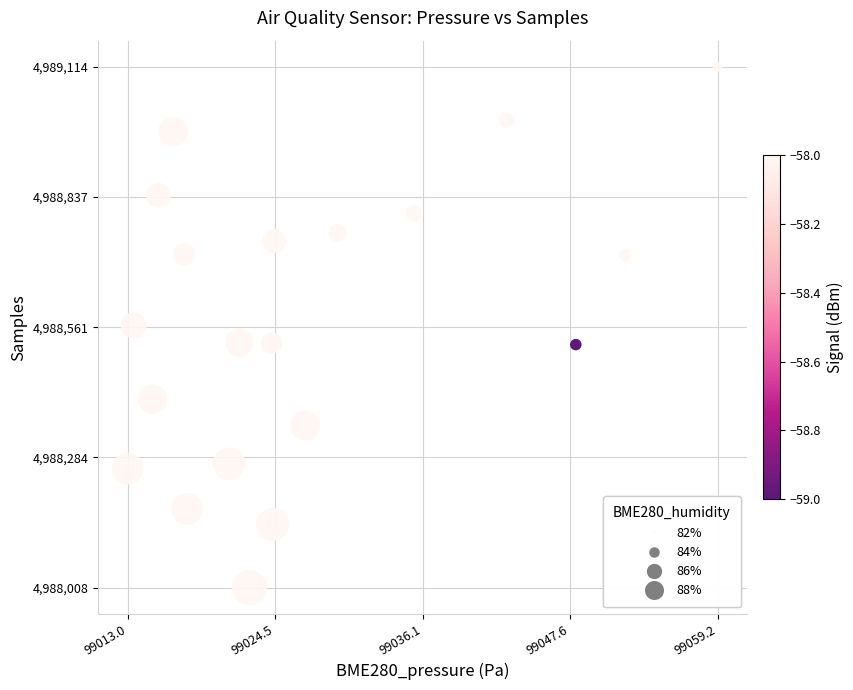

What is the range of Y values (max minus min)?

1106